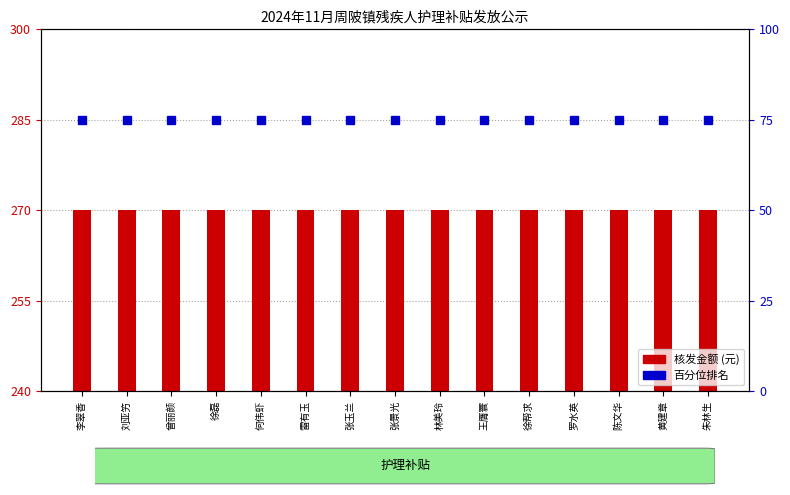

Which series has the largest total across all categories?

核发金额